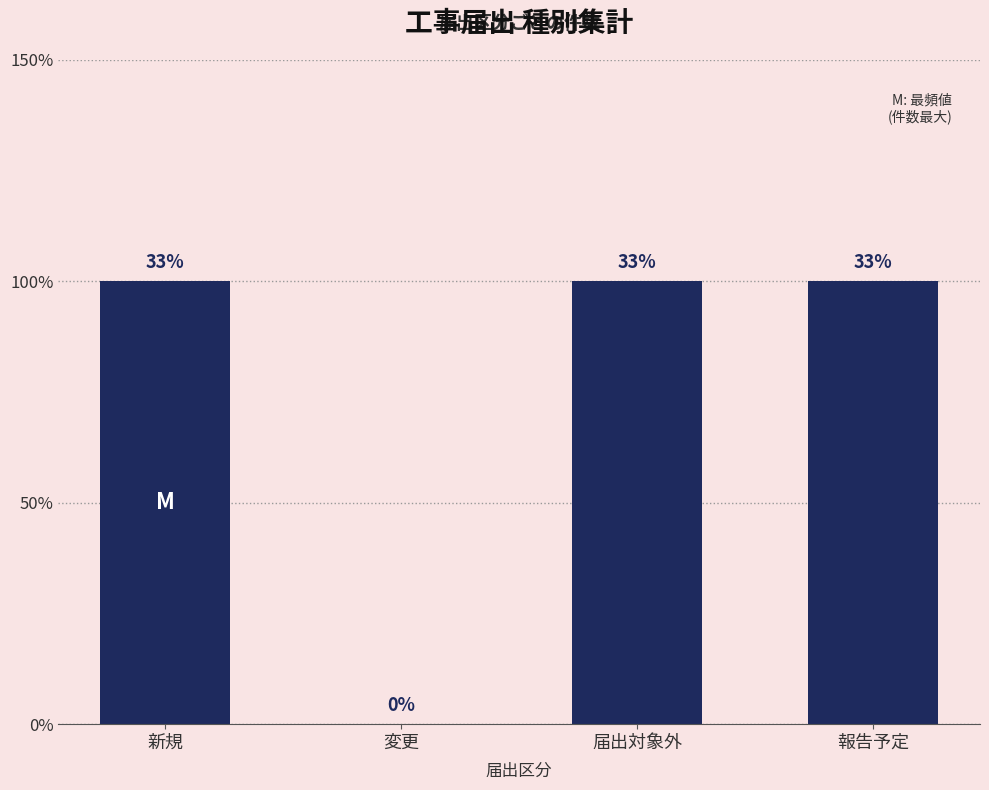

How many values are between 1 and 2?

3